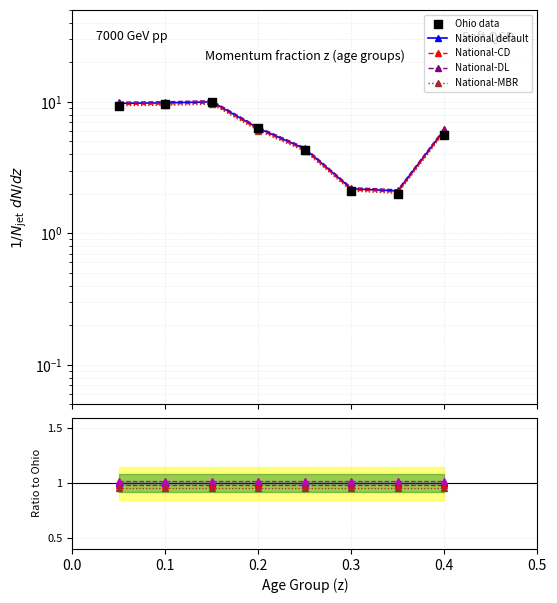

Is the value of National-DL at 0.1 greater than the value of National-CD at 0.0?

Yes